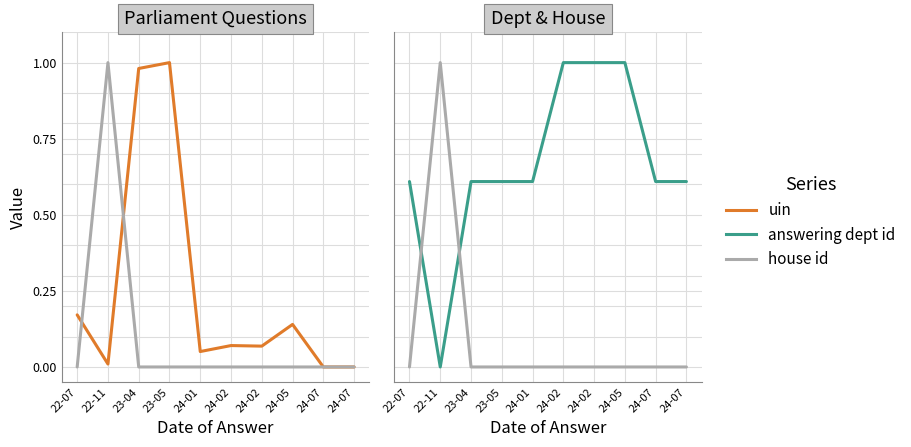

Which series has the widest spread of values?

uin